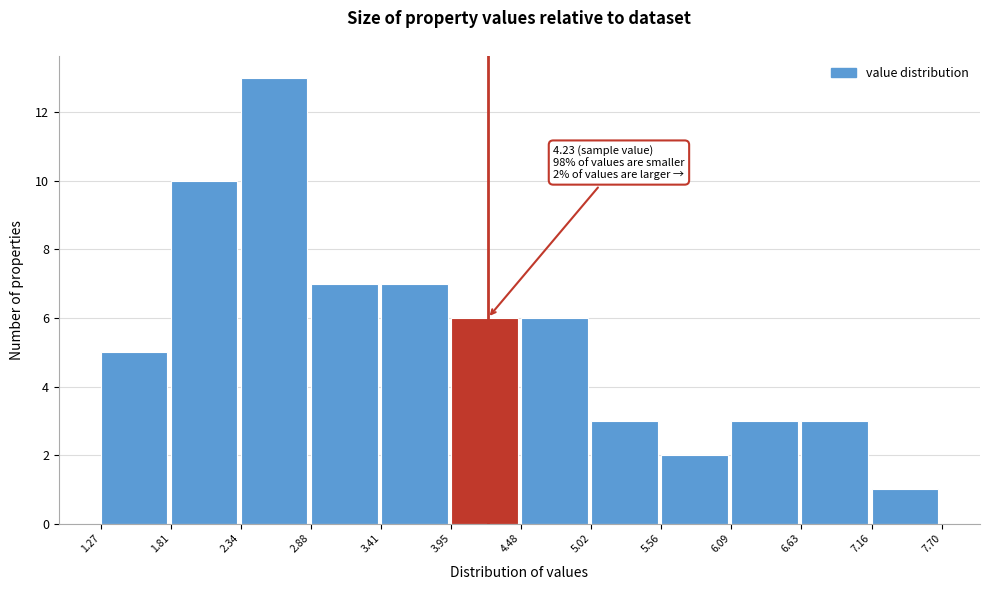

Over which range of the x-axis is the bar tallest?

2.34 to 2.88